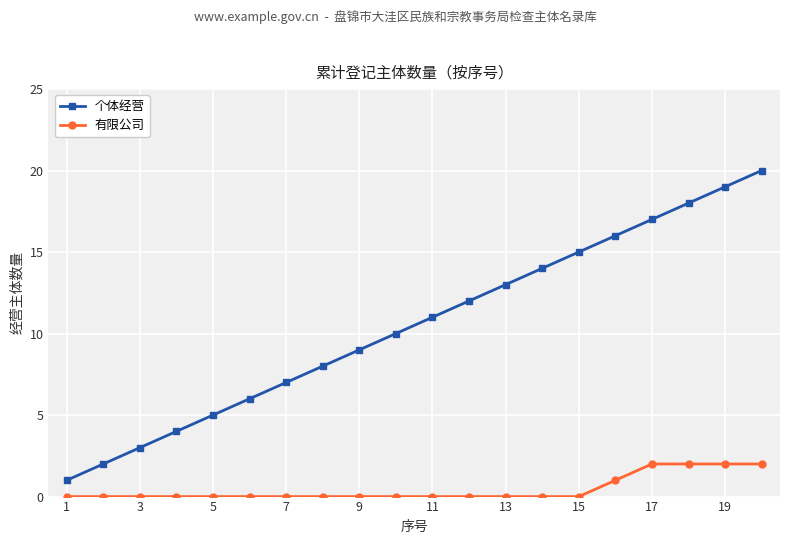

Count the number of categories in the chart.

20